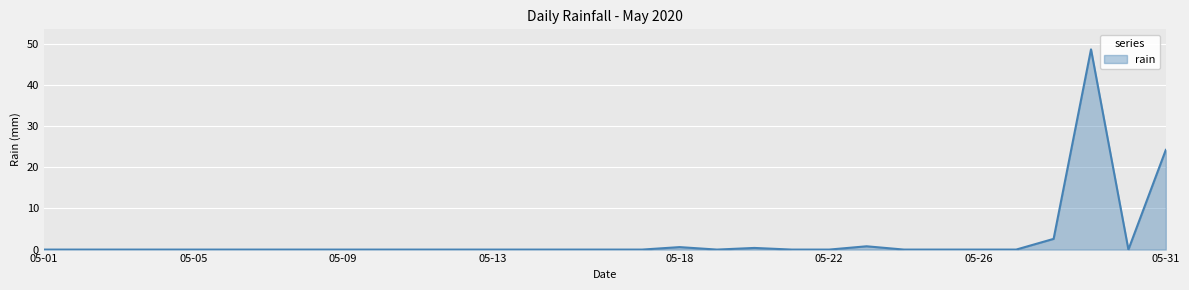

What is the greatest value displayed?

48.6